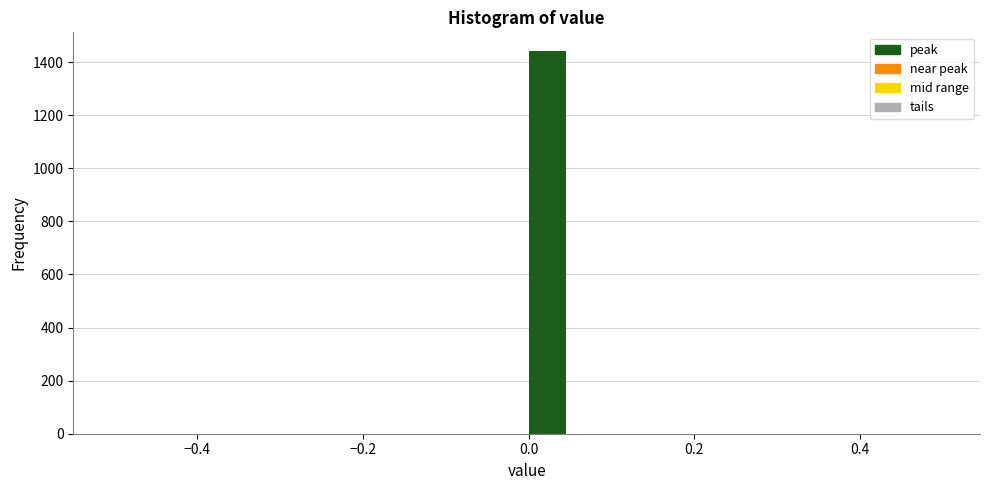

Around what value on the x-axis is the tallest bar? Give the approximate position of its centre, as read against the axis.

0.02